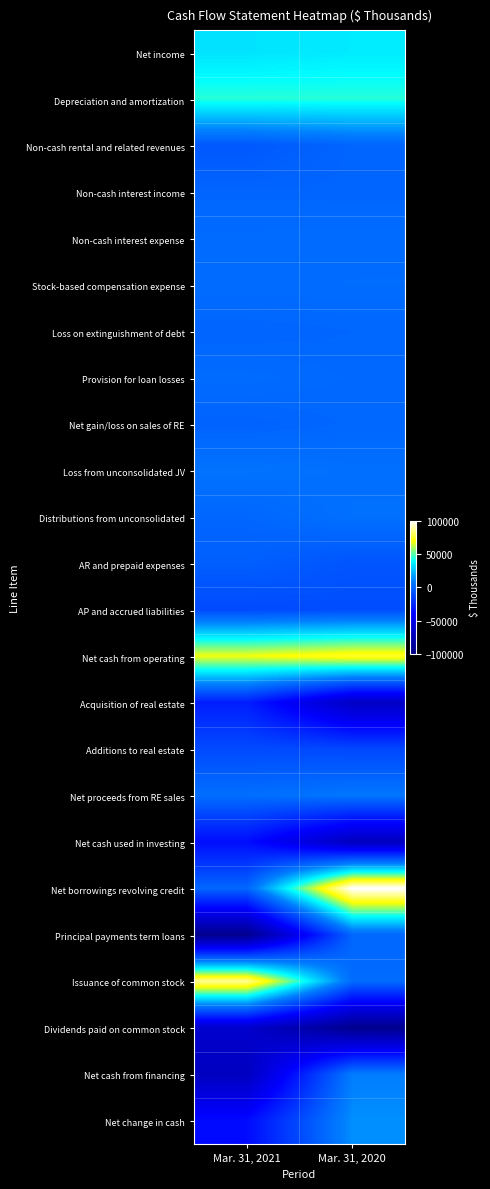

Which series has the largest range (max minus min)?

Net borrowings revolving credit